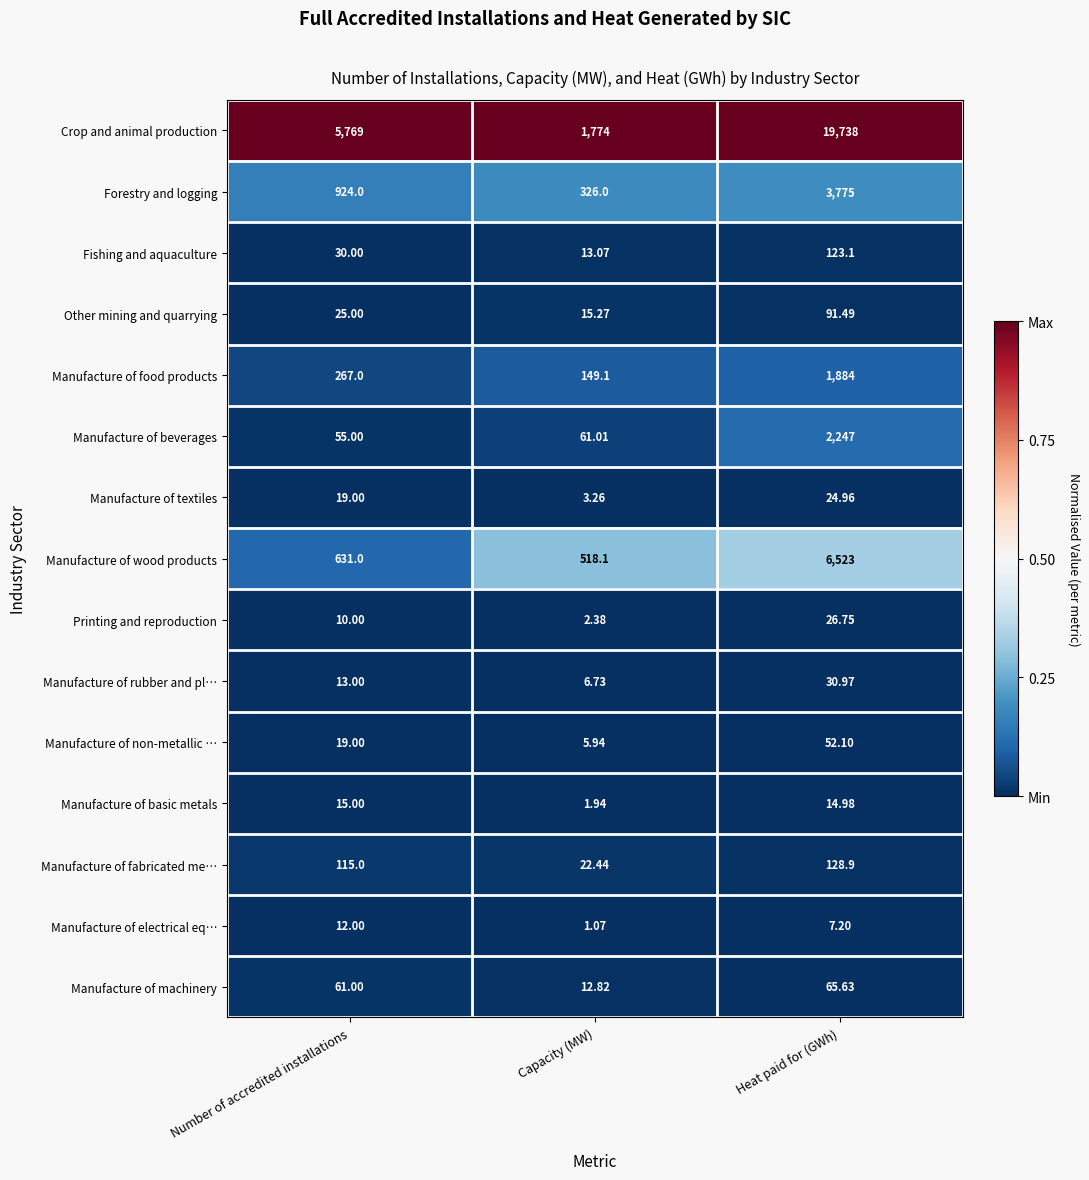

Which series has the widest spread of values?

Crop and animal production